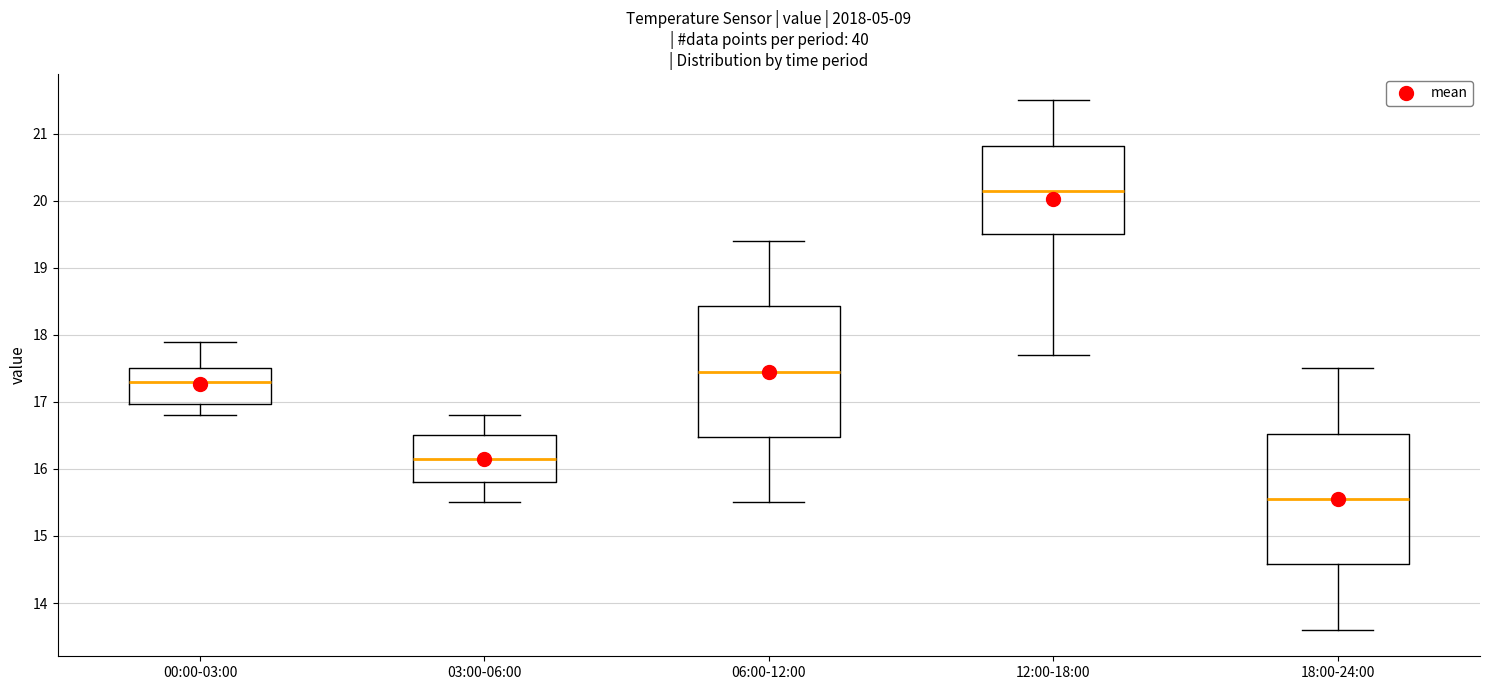

Which box has the lowest median line?

18:00-24:00